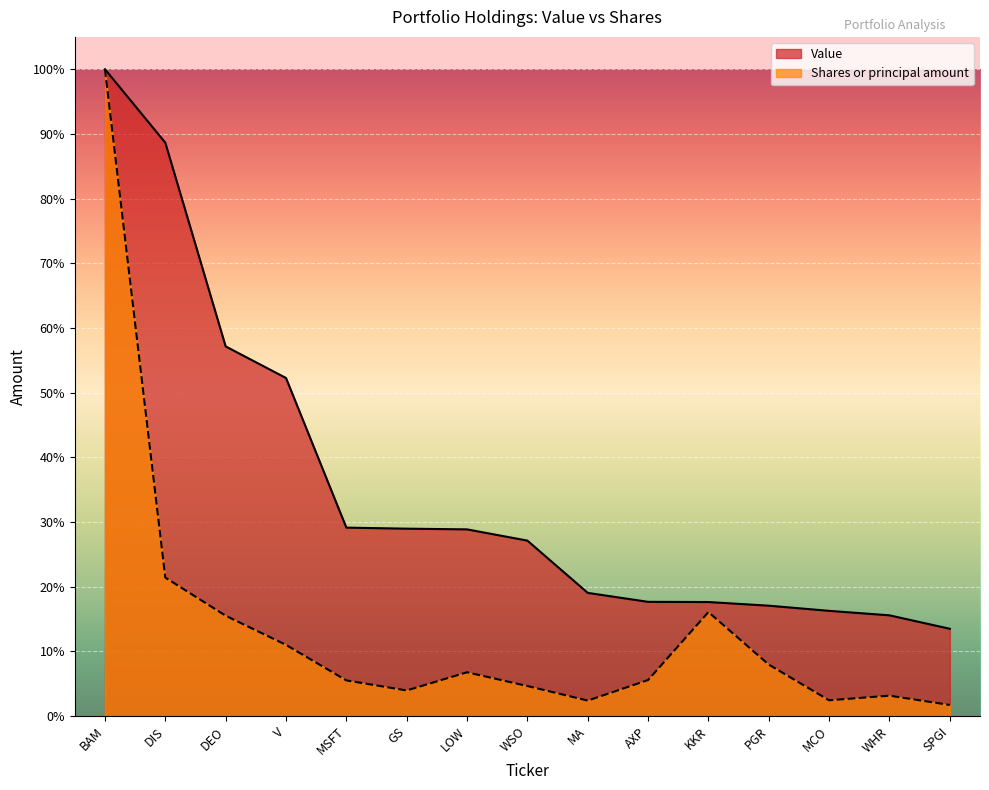

Between LOW and MCO, which series saw the biggest shift?

Value